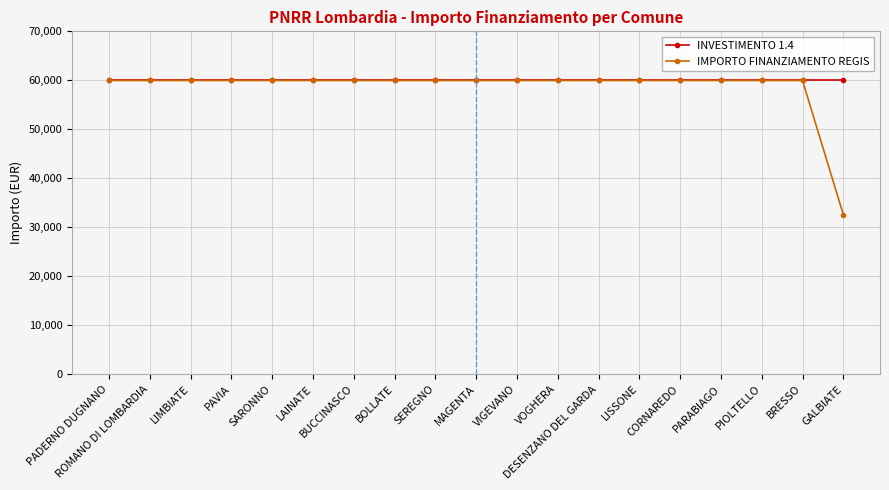

At how many categories does at least one series exceed 46947?

19